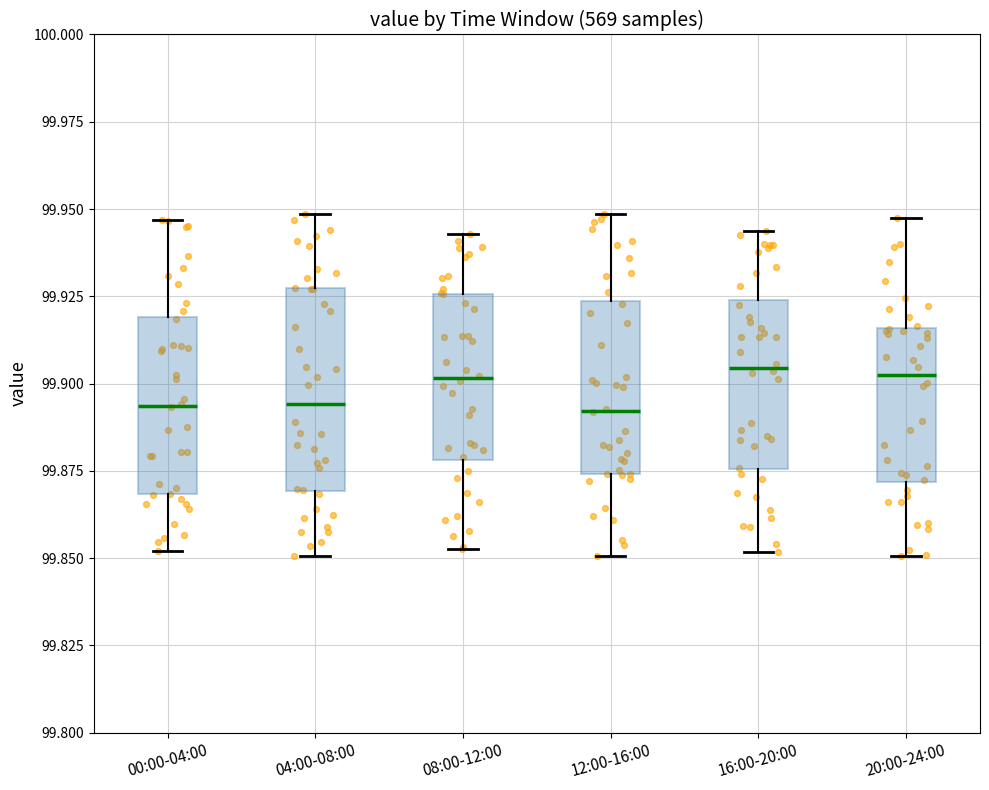

Comparing the boxes themselves (not the whiskers), which one is the tallest?

04:00-08:00